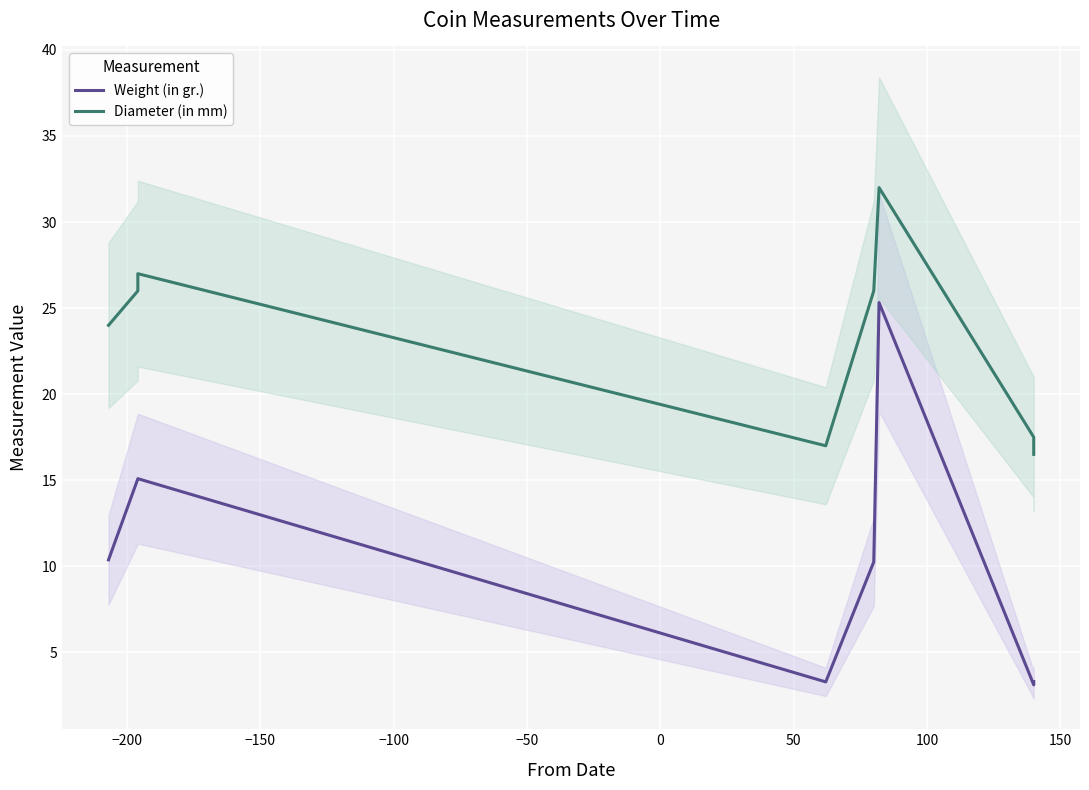

Does the chart display data point markers on the line(s)?

No